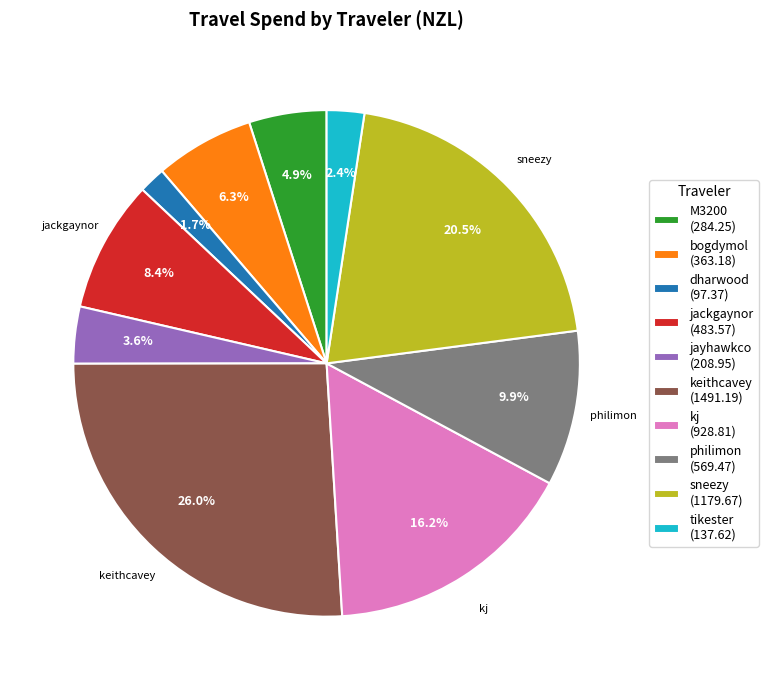

How many slices are in this pie chart?

10